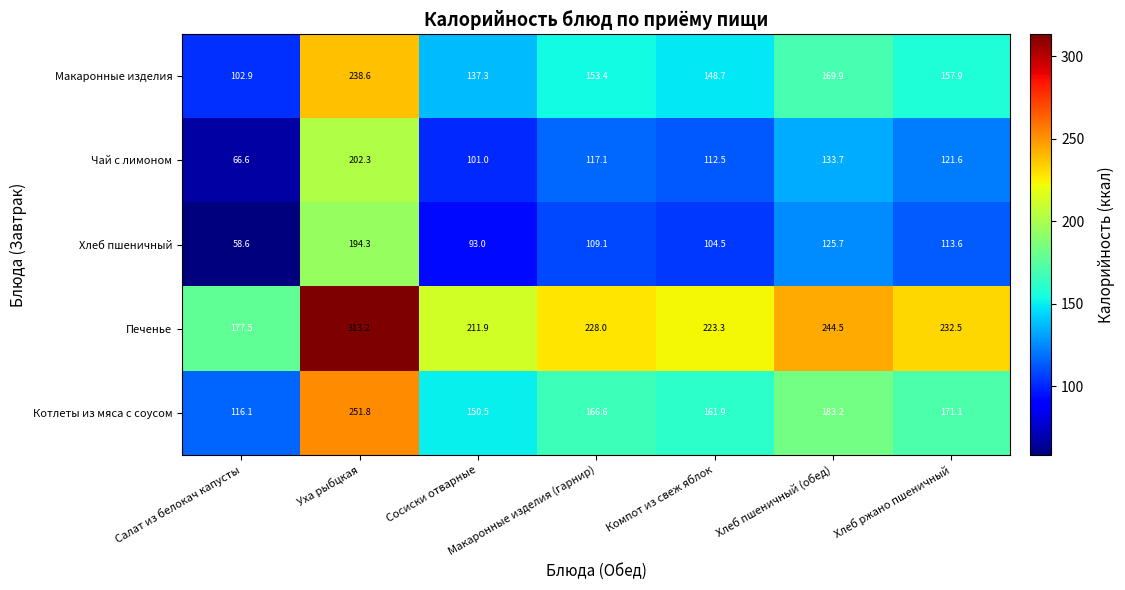

What is the spread (max minus min) of values at Макаронные изделия (гарнир)?

118.9